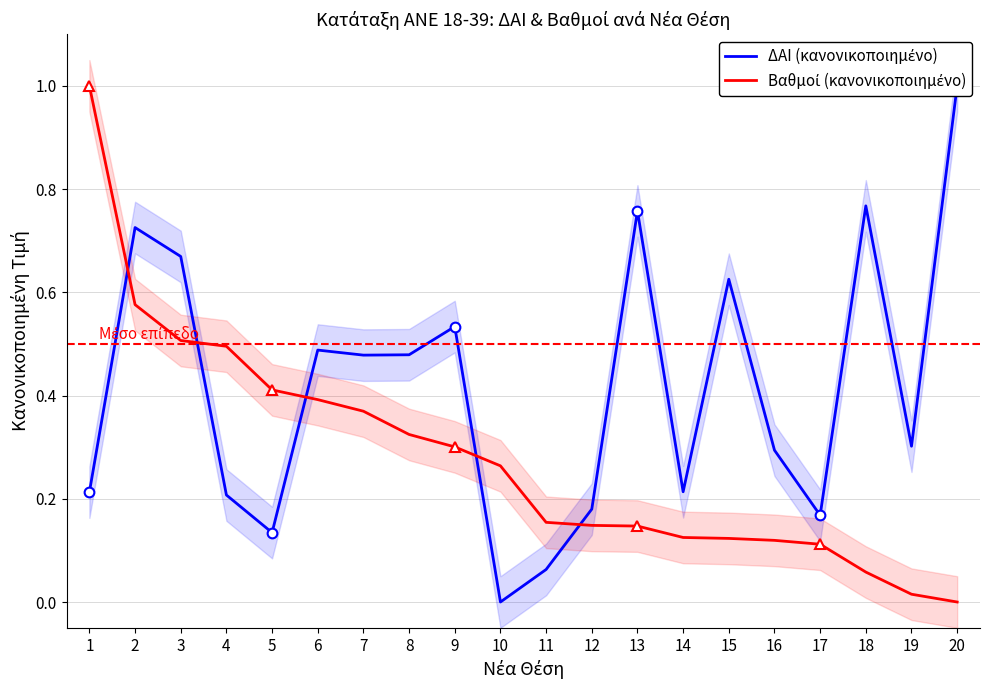

The Βαθμοί (κανονικοποιημένο) series shows 0.2 at 8. True or false?

False